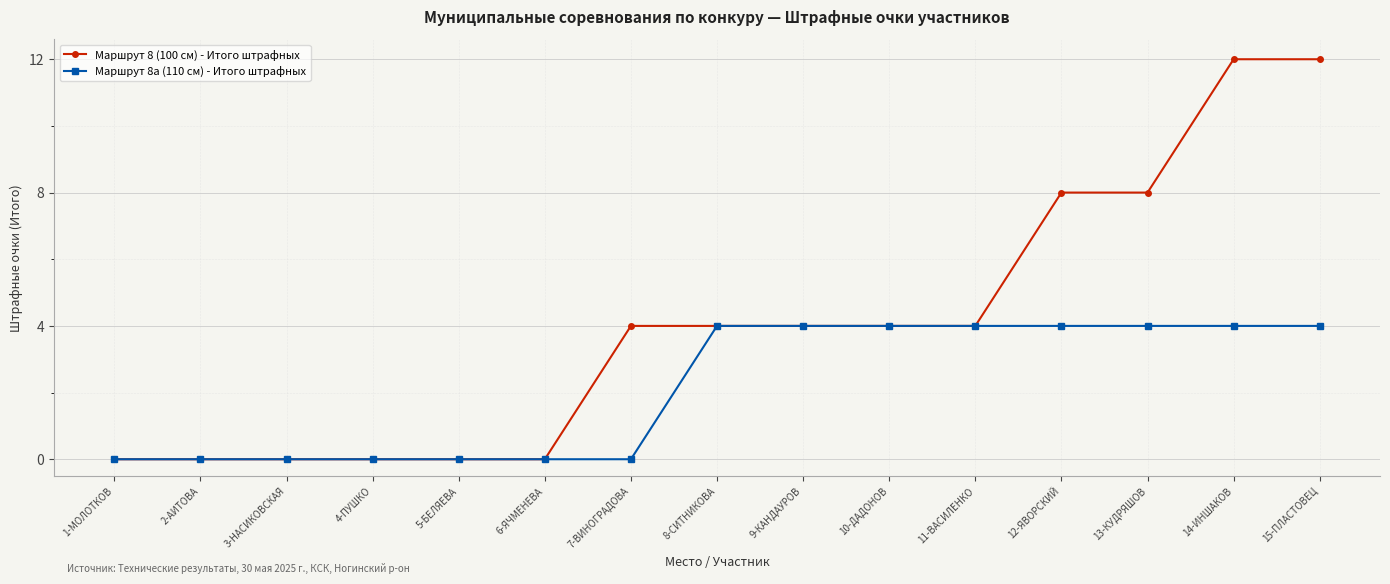

How many lines are shown in the chart?

2